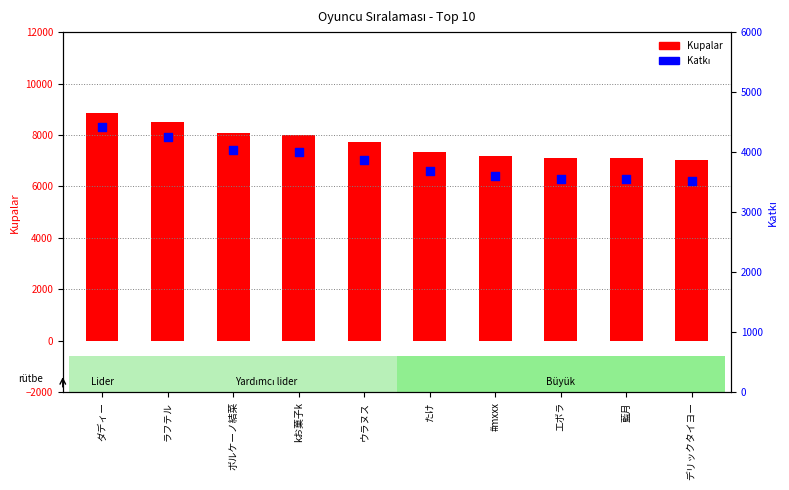

Is the value of Kupalar at ウラヌス greater than the value of Katkı at たけ?

Yes